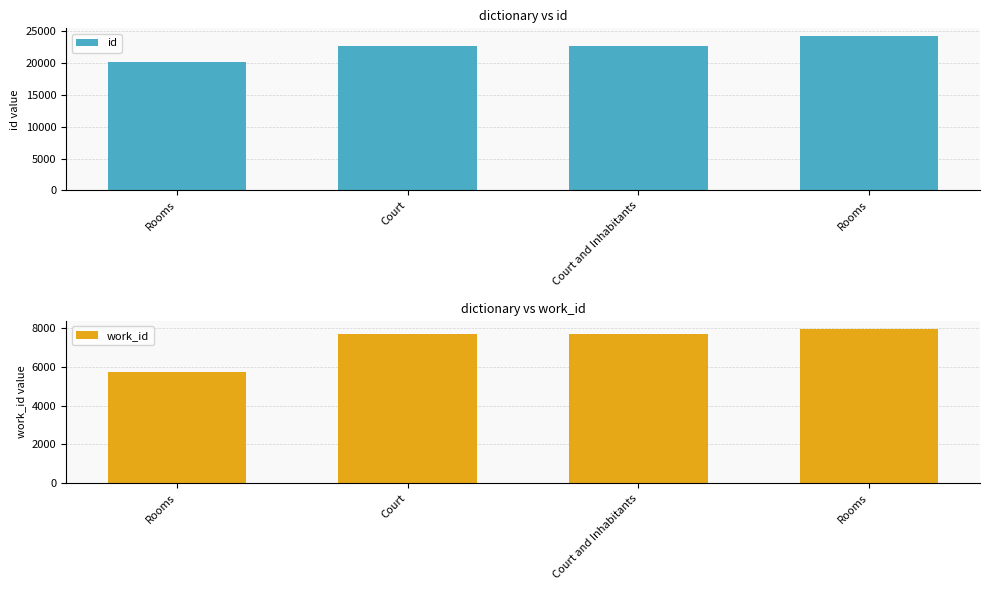

What is the total value across all series at Rooms?

25865